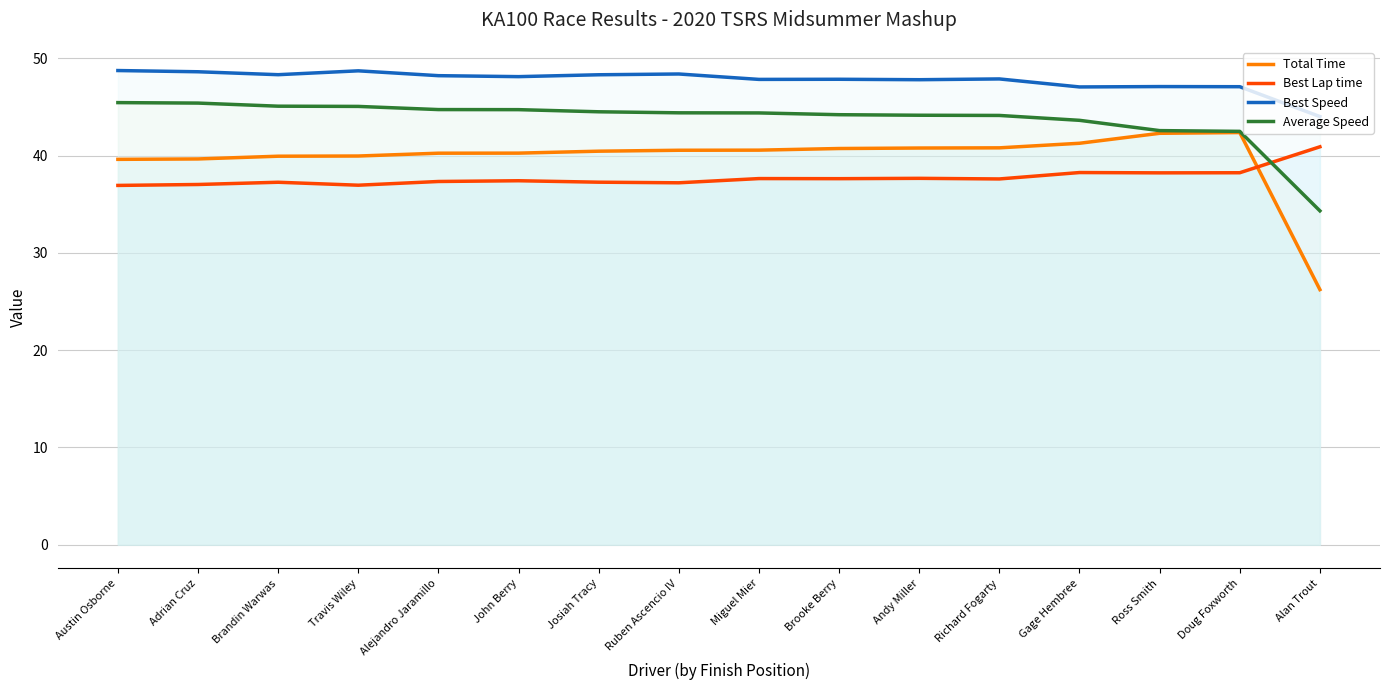

Rank the series at Doug Foxworth from lowest to highest value.

Best Lap time, Total Time, Average Speed, Best Speed